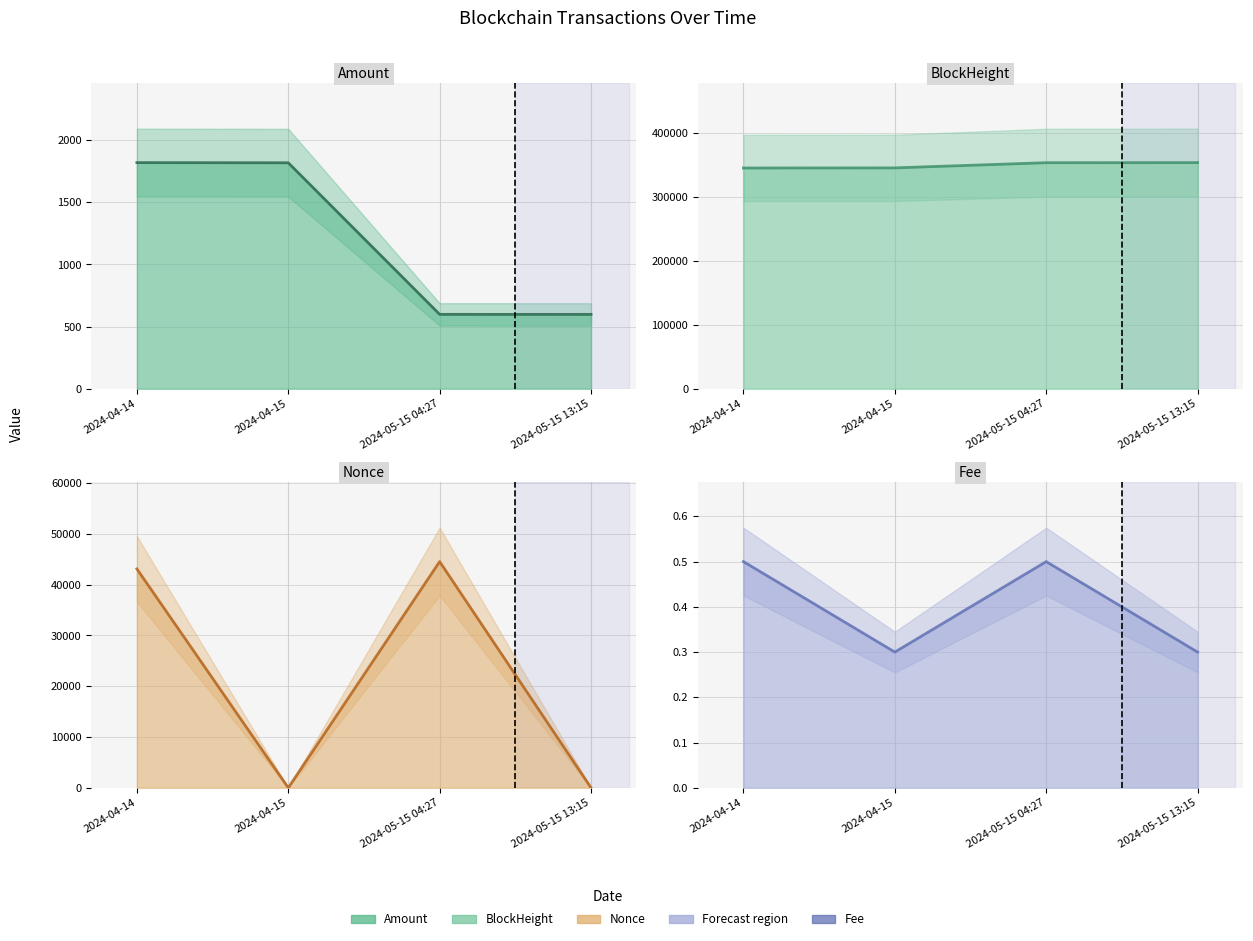

At which category does the chart reach its minimum across all series?

2024-04-15